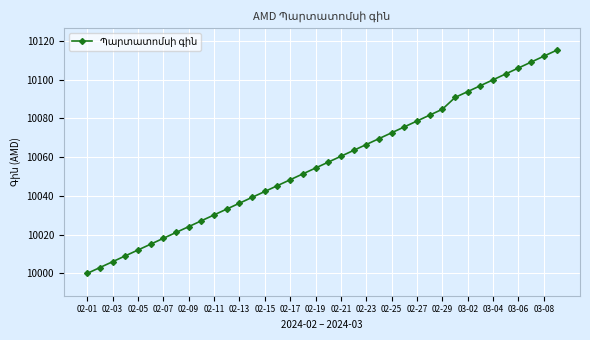

What is the difference between the maximum and minimum values?

115.2